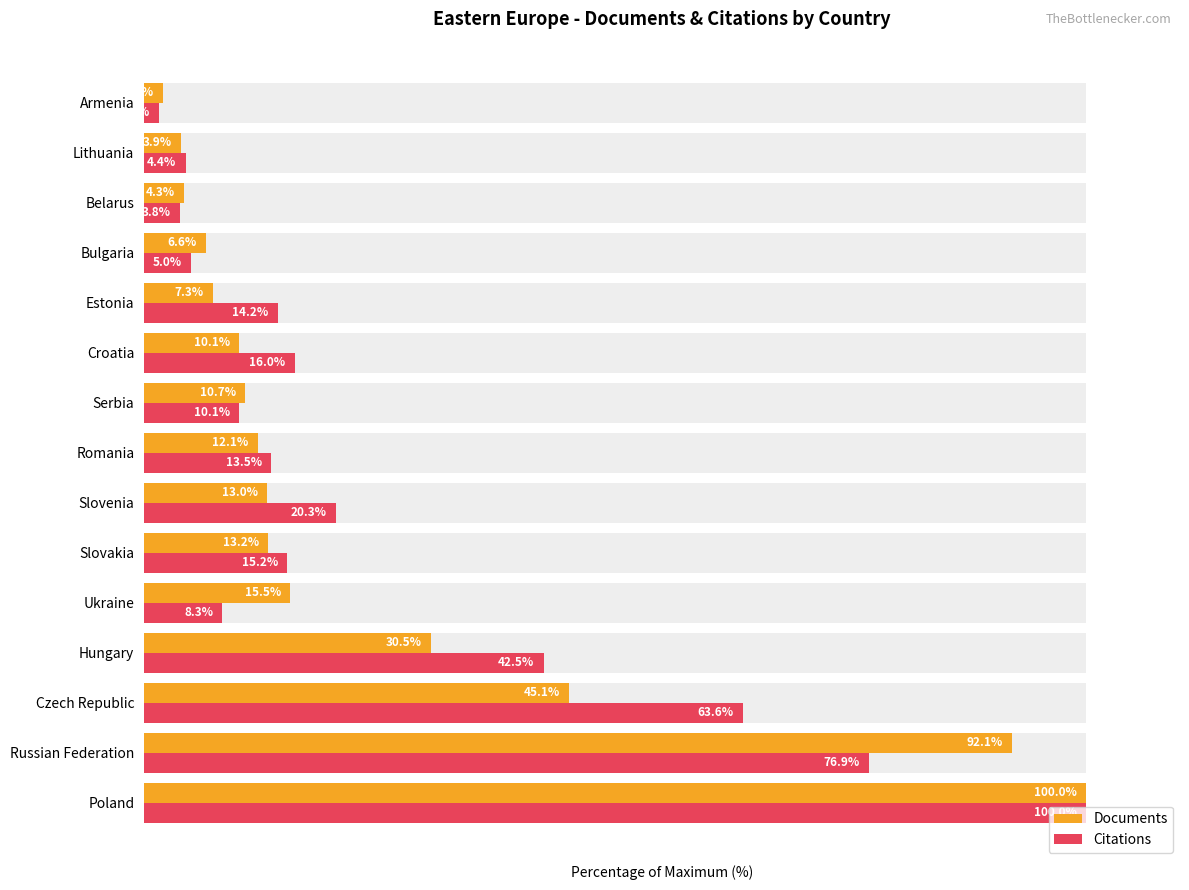

Which series has the largest range (max minus min)?

Citations